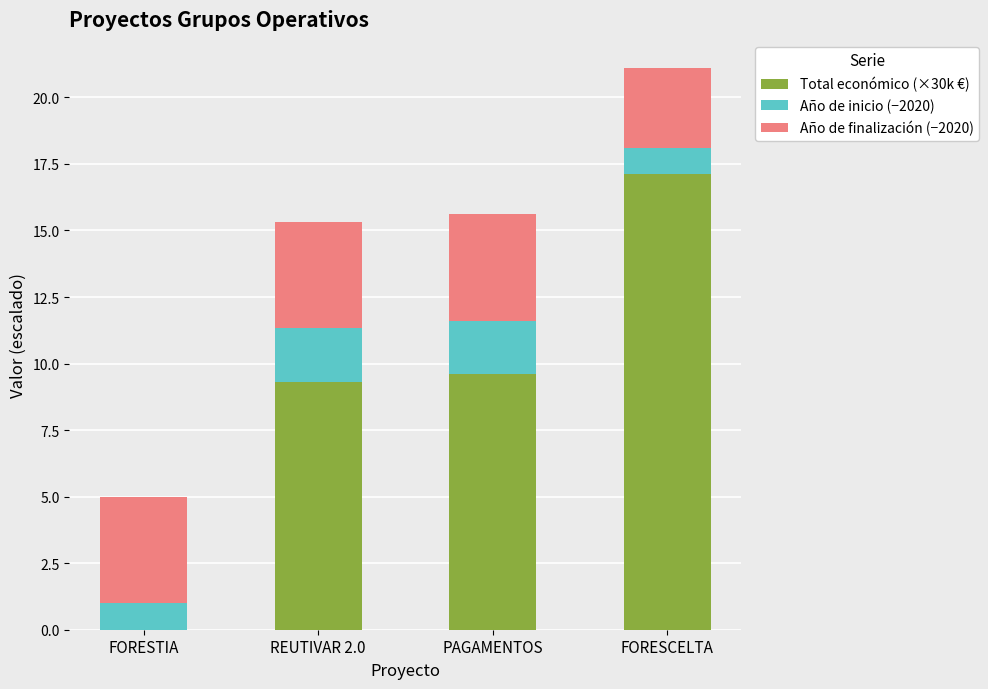

Which category has the highest value in the Total económico (×30k €) series?

FORESCELTA